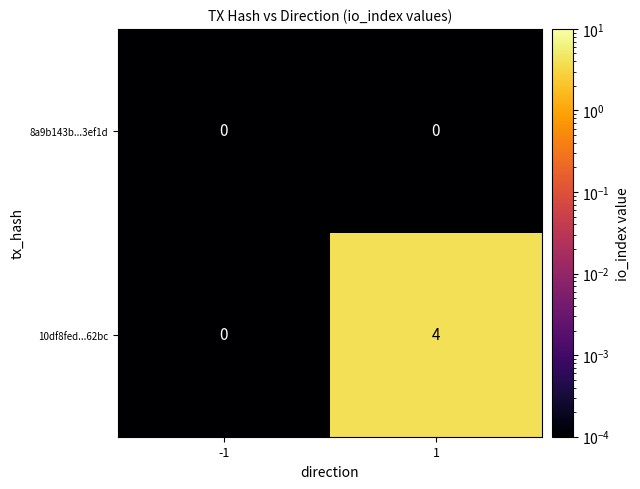

Reading left to right, extract all data points from this chart.

8a9b143b...3ef1d: 0	0
10df8fed...62bc: 0	4